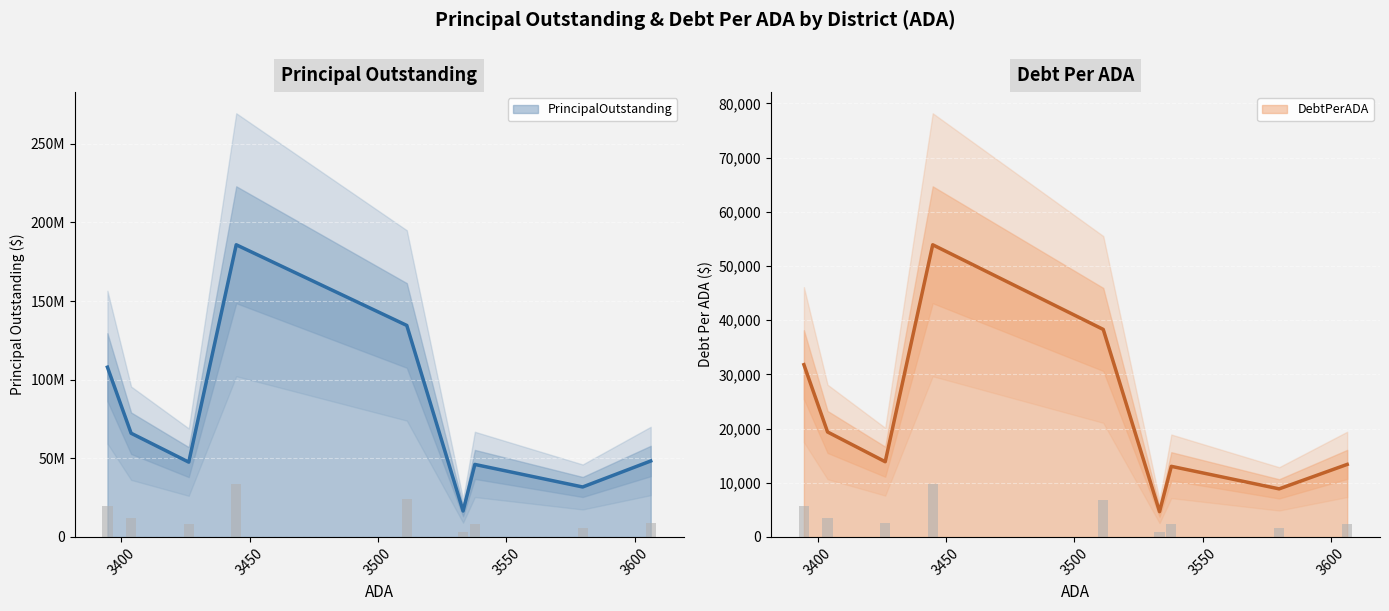

How many groups of bars are there?

9